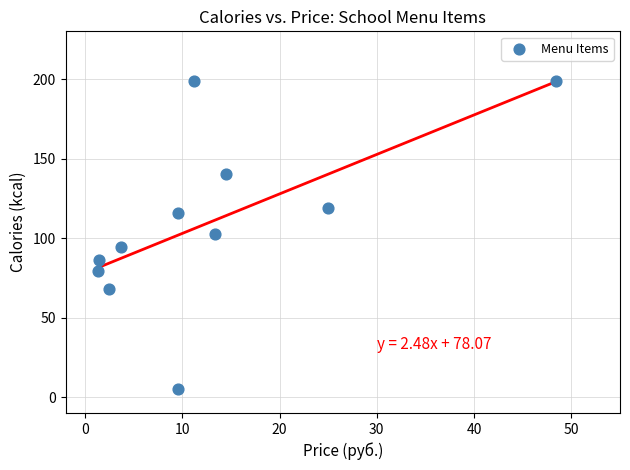

What is the average X value?

12.8